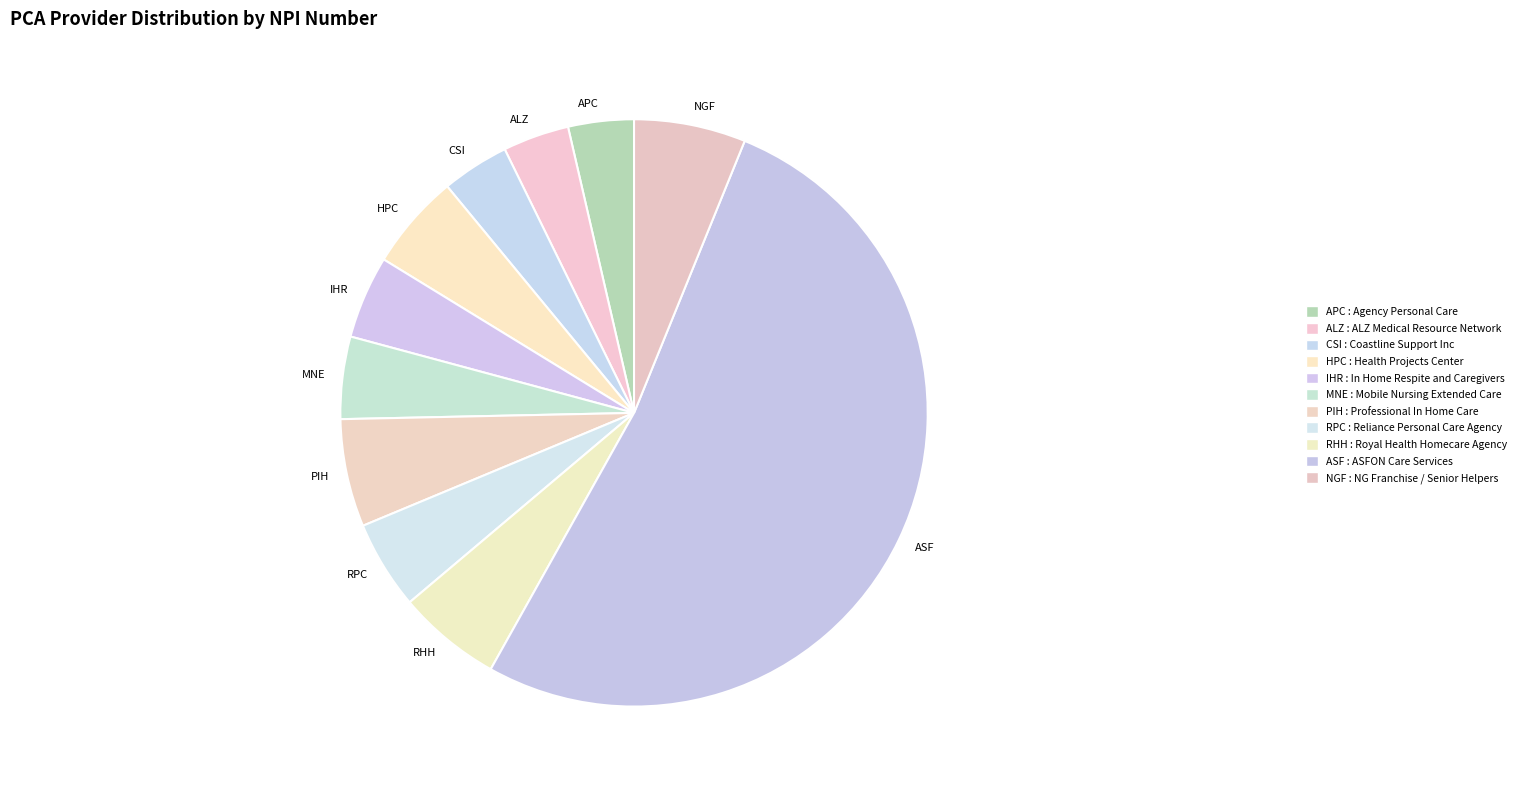

How many slices are in this pie chart?

11